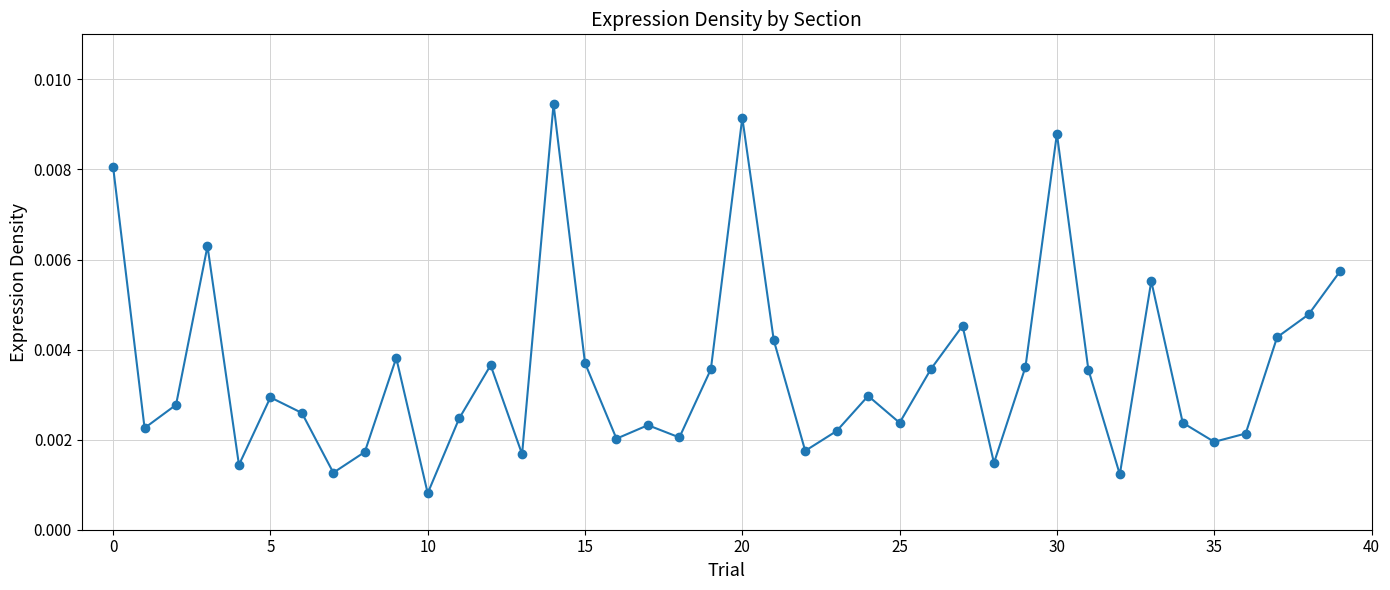

True or false: there are more than 0 points higher than both neighbors.

True